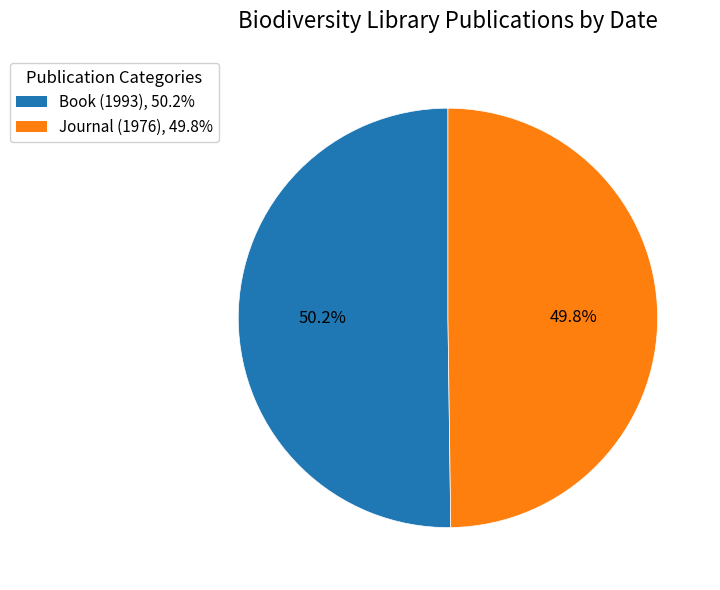

The Journal (1976) slice represents 50% of the pie. True or false?

True